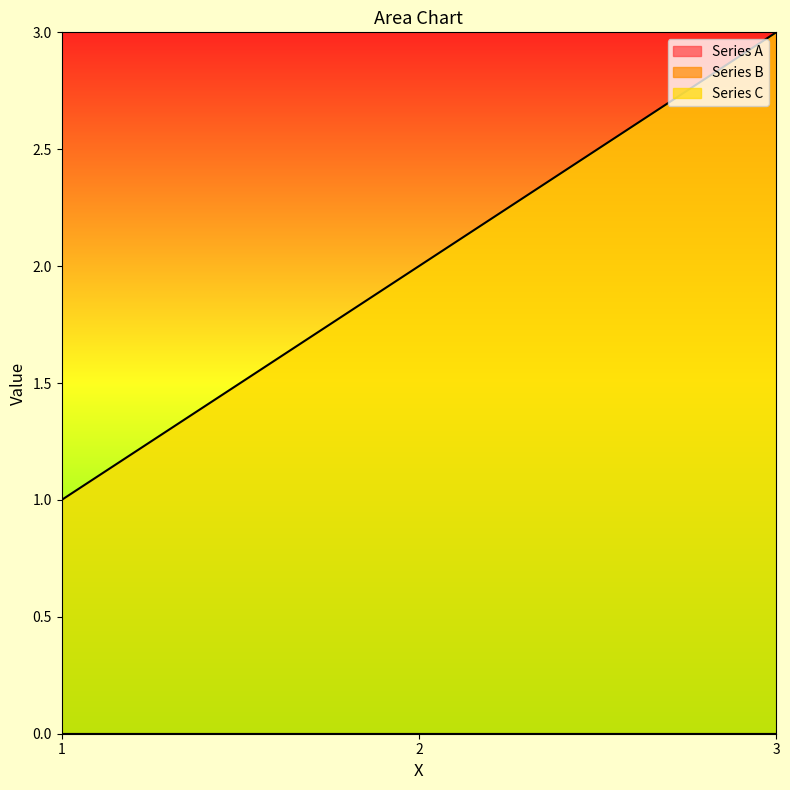

Reading left to right, what are all the values shown in this chart?

Series A: 1=0	2=0	3=0
Series B: 1=0	2=0	3=0
Series C: 1=1	2=2	3=3